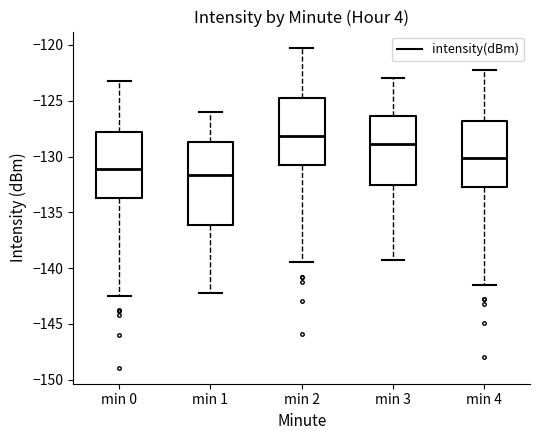

Reading left to right, read every box against the y-axis: the position of its median line, the range the box covers, and the ends of its whiskers. The values are not printed on the chart, so give them approximately, as read against the axis.

min 0: median -131.0, box -133.5 to -128.0, whiskers -142.5 to -123.0
min 1: median -131.5, box -136.0 to -128.5, whiskers -142.0 to -126.0
min 2: median -128.0, box -130.5 to -125.0, whiskers -139.5 to -120.0
min 3: median -129.0, box -132.5 to -126.5, whiskers -139.0 to -123.0
min 4: median -130.0, box -132.5 to -127.0, whiskers -141.5 to -122.0